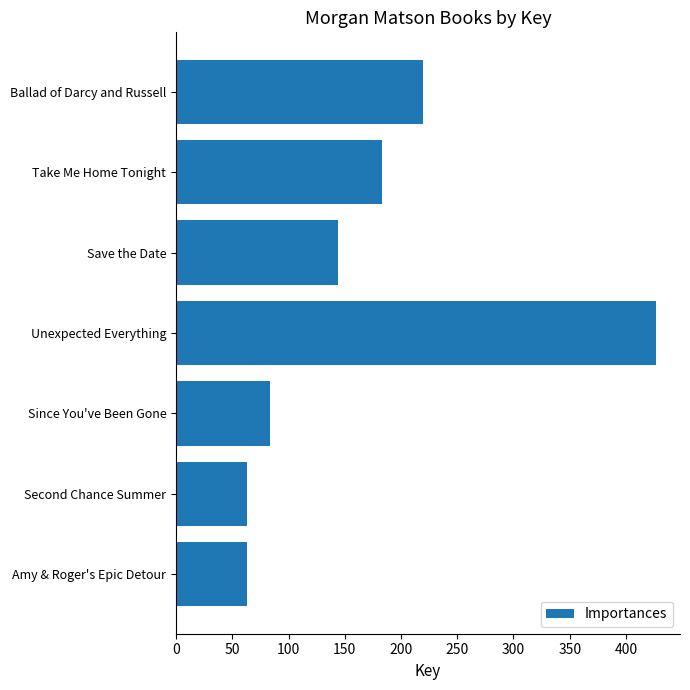

How many bars are there in total?

7